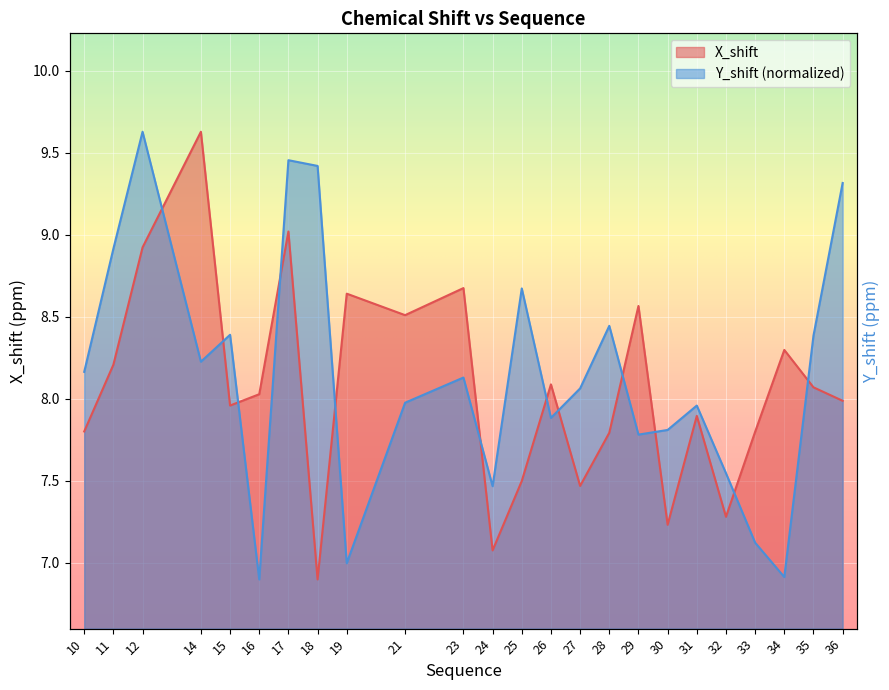

Which series has the widest spread of values?

X_shift